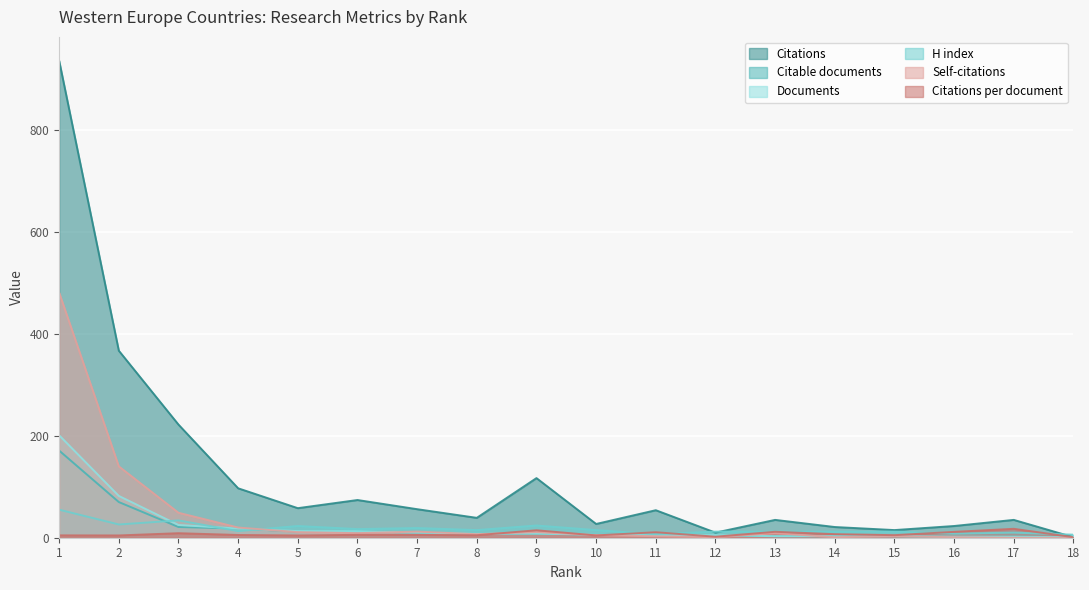

Does the chart display data point markers on the line(s)?

No